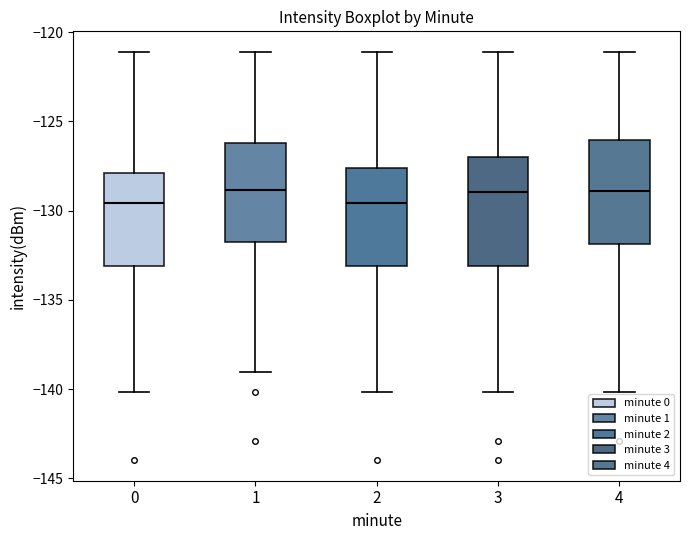

Reading left to right, read every box against the y-axis: the position of its median line, the range the box covers, and the ends of its whiskers. The values are not printed on the chart, so give them approximately, as read against the axis.

0: median -129.5, box -133.0 to -128.0, whiskers -140.0 to -121.0
1: median -129.0, box -131.5 to -126.0, whiskers -139.0 to -121.0
2: median -129.5, box -133.0 to -127.5, whiskers -140.0 to -121.0
3: median -129.0, box -133.0 to -127.0, whiskers -140.0 to -121.0
4: median -129.0, box -132.0 to -126.0, whiskers -140.0 to -121.0